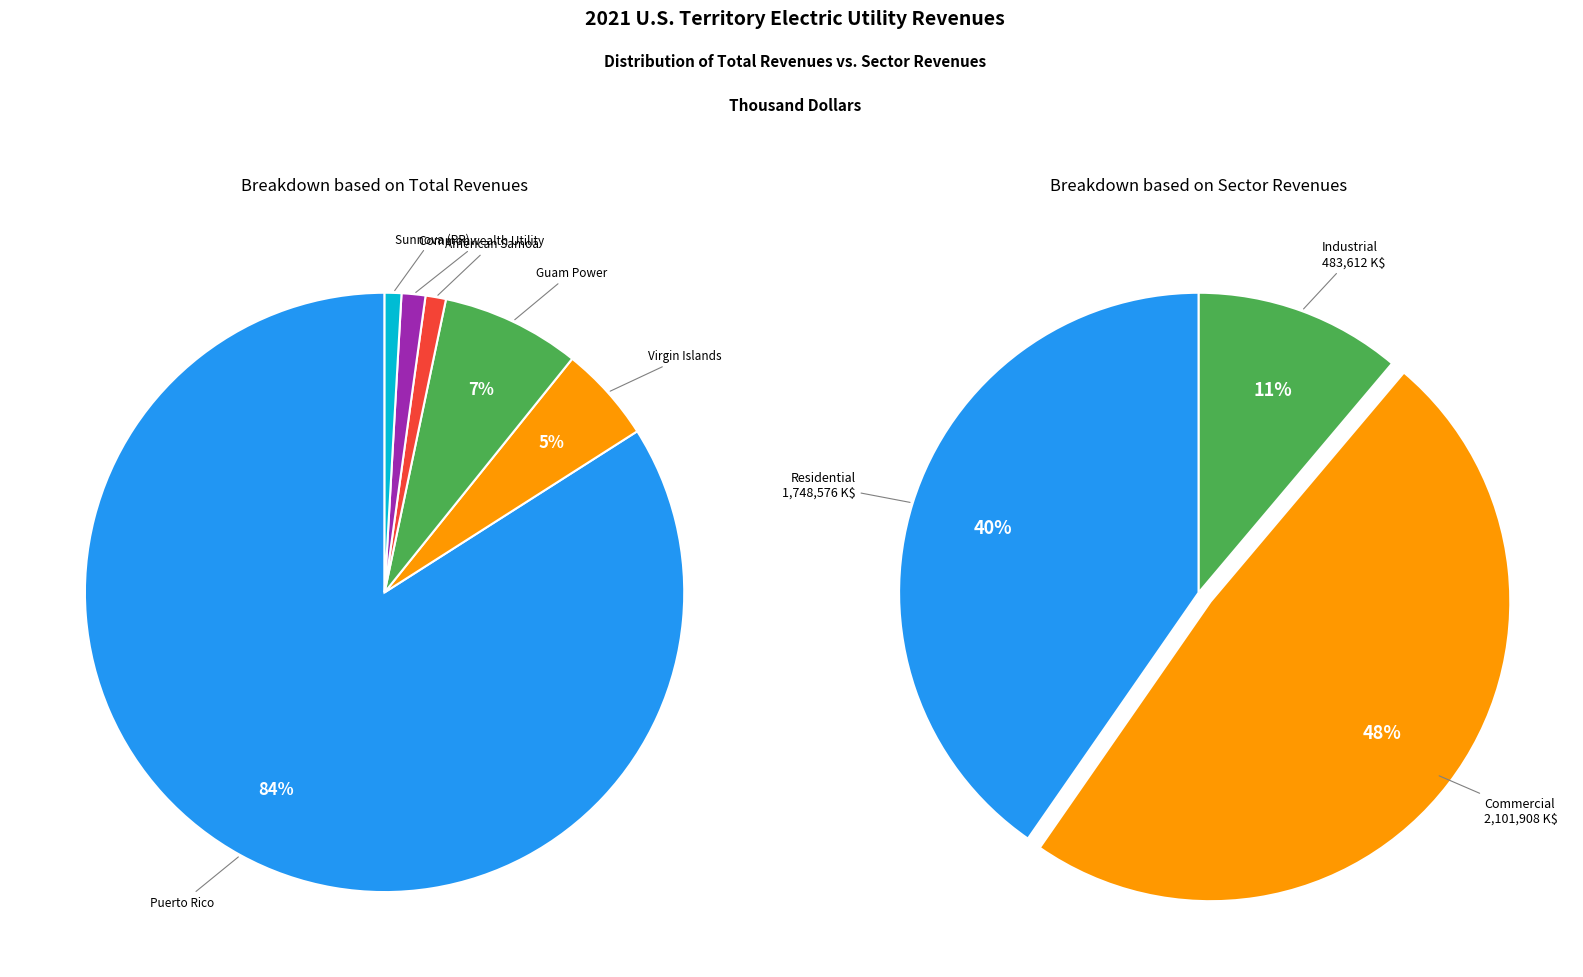

What is the smallest slice in the pie chart?

Sunnova (PR)